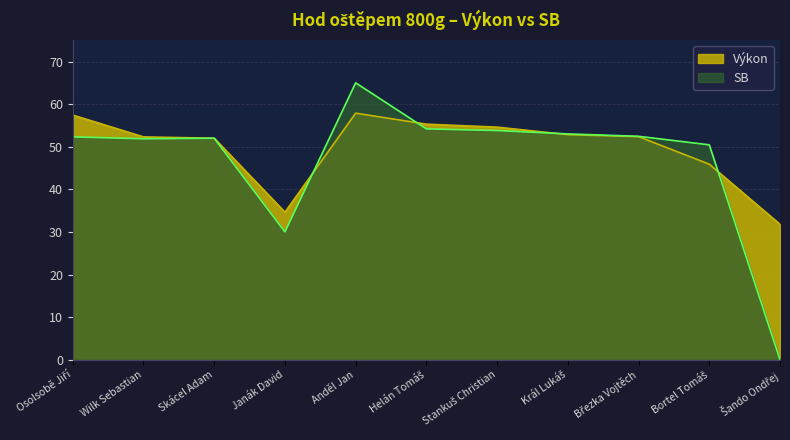

At which category does the chart reach its minimum across all series?

Šando Ondřej